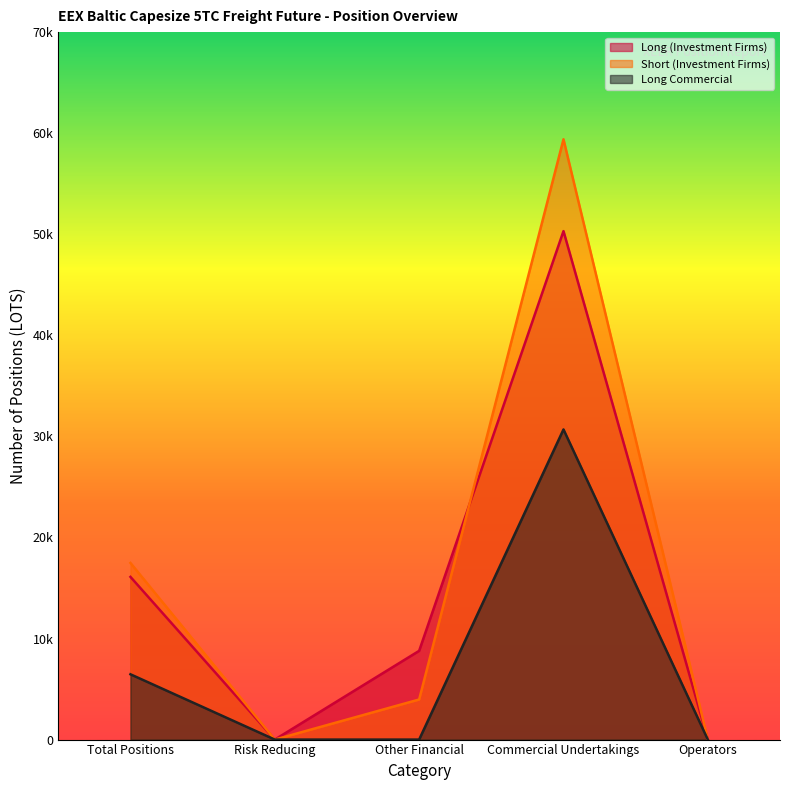

What is the label of the 1st point from the right?

Operators